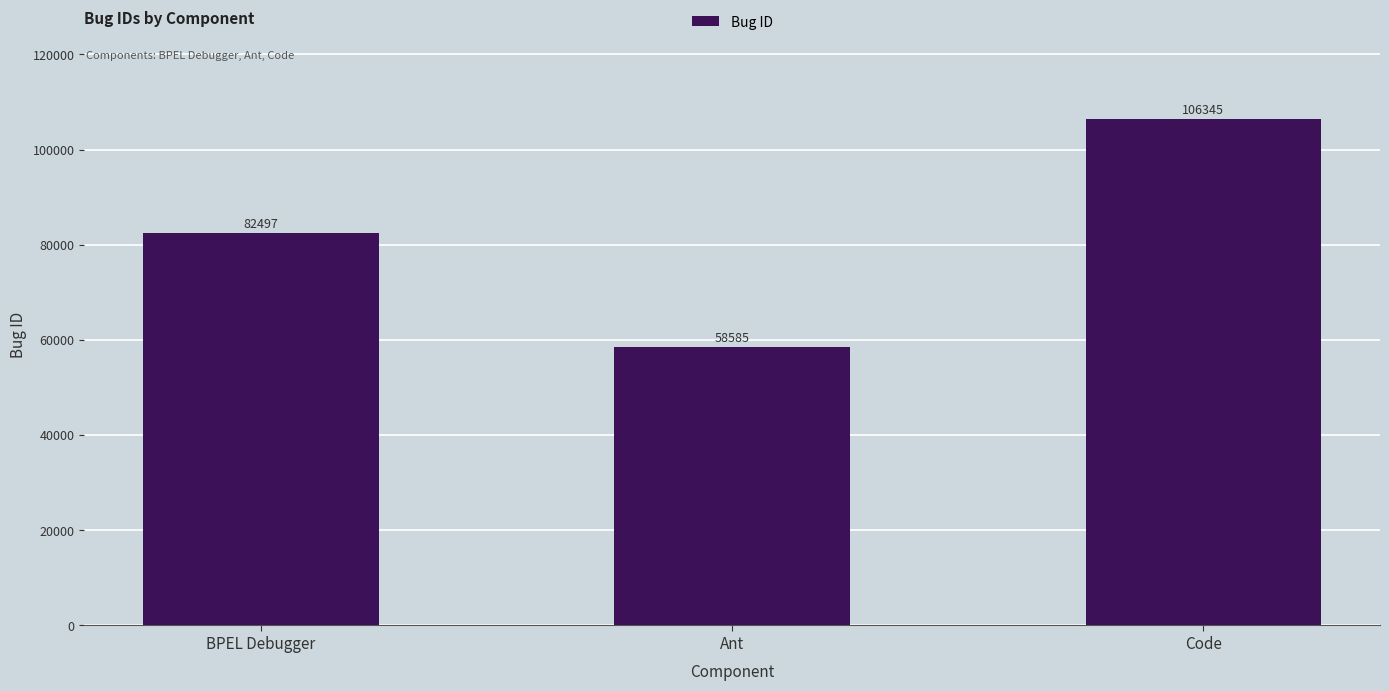

Are the bars horizontal?

No